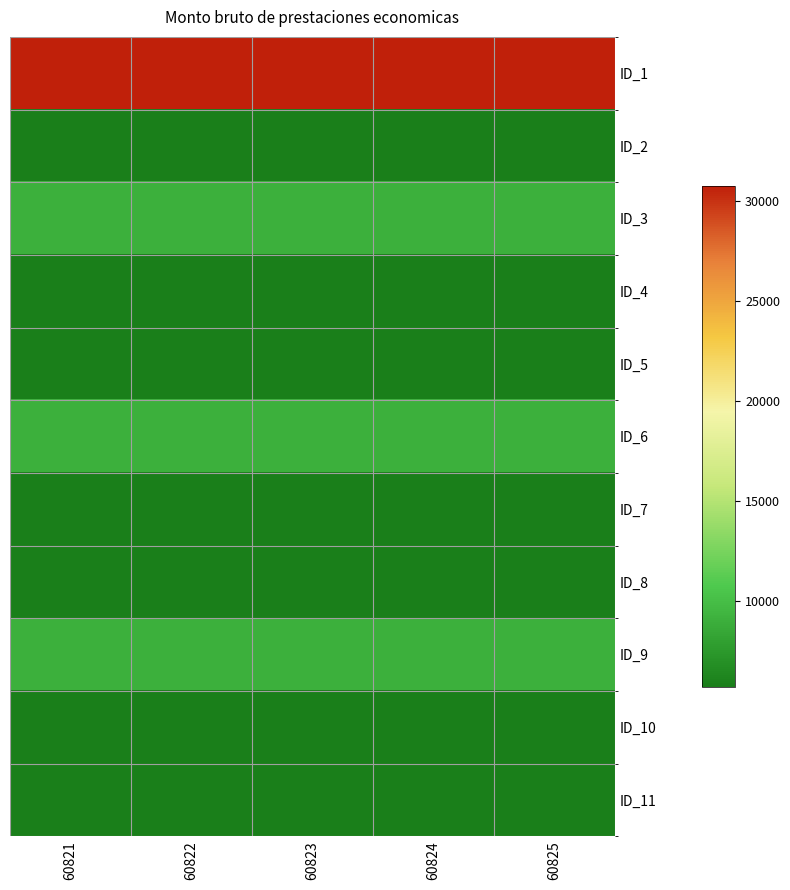

Between 60824 and 60825, which is larger?

60824